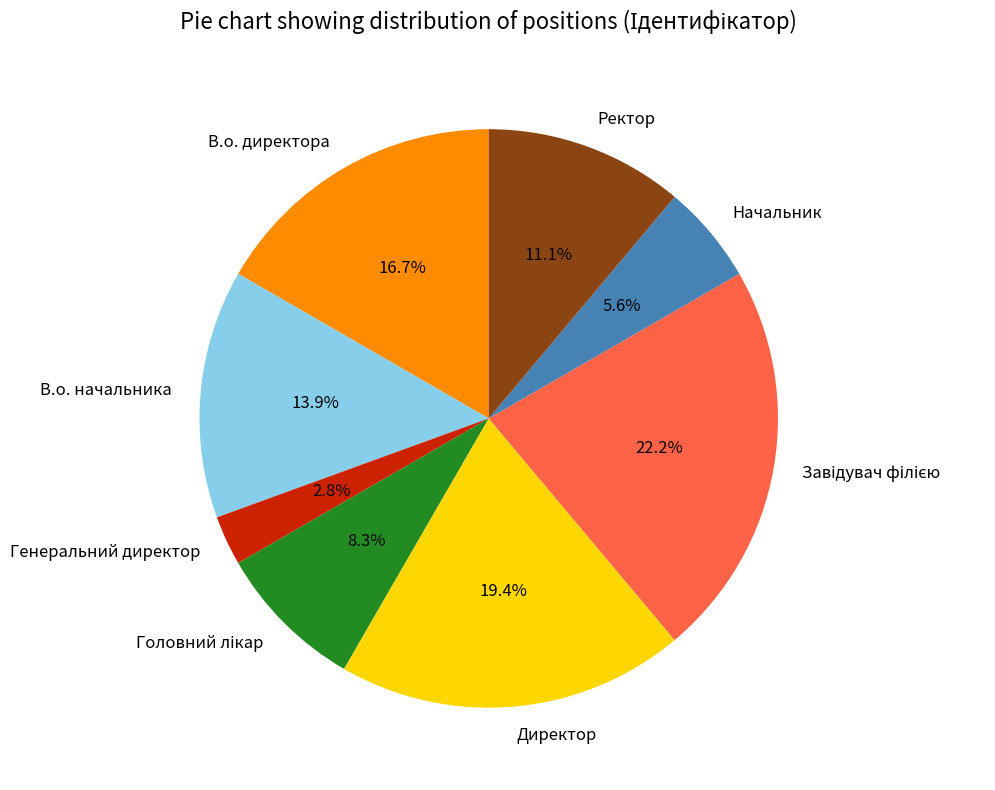

The В.о. директора slice represents 12% of the pie. True or false?

False